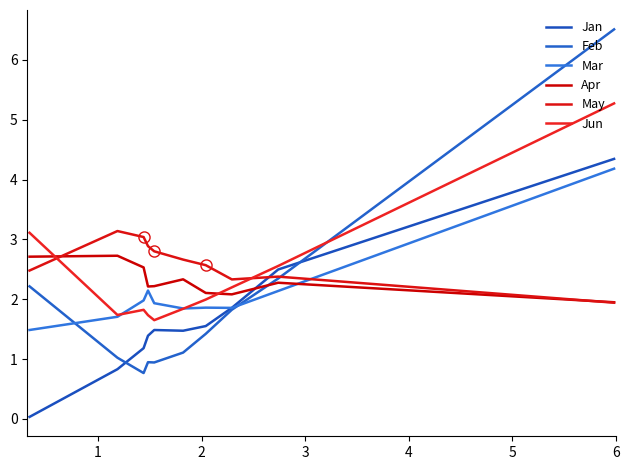

The Feb series shows 1.5 at 6. True or false?

False